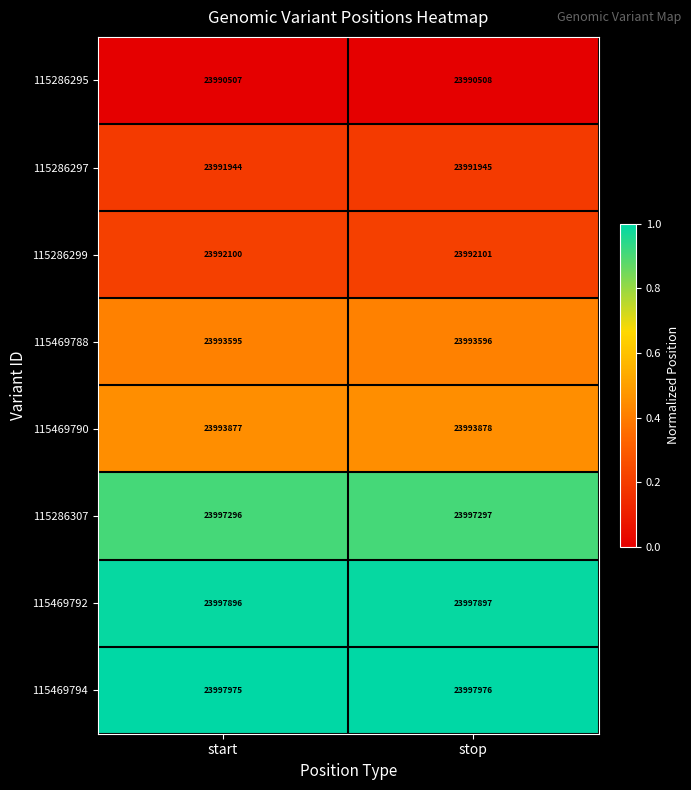

At which category is the sum across all series the highest?

stop